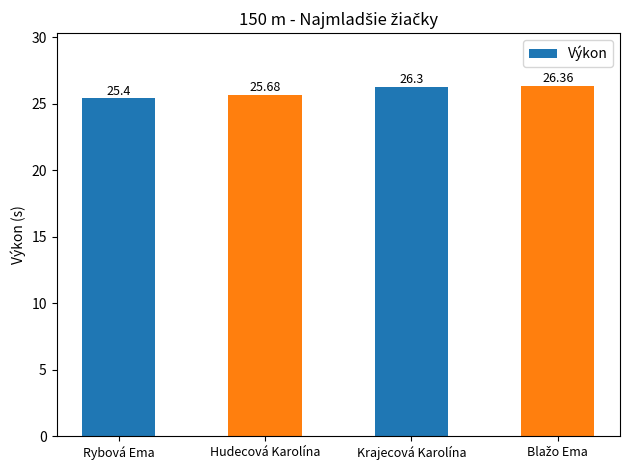

What is the change in value from Rybová Ema to Krajecová Karolína?

+0.9